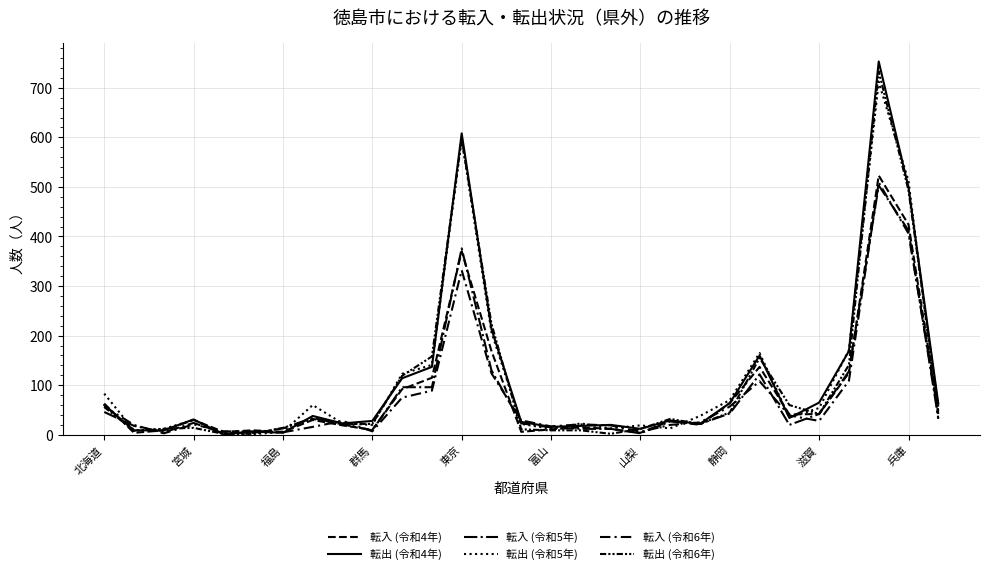

Which series has the largest range (max minus min)?

転出 (令和4年)